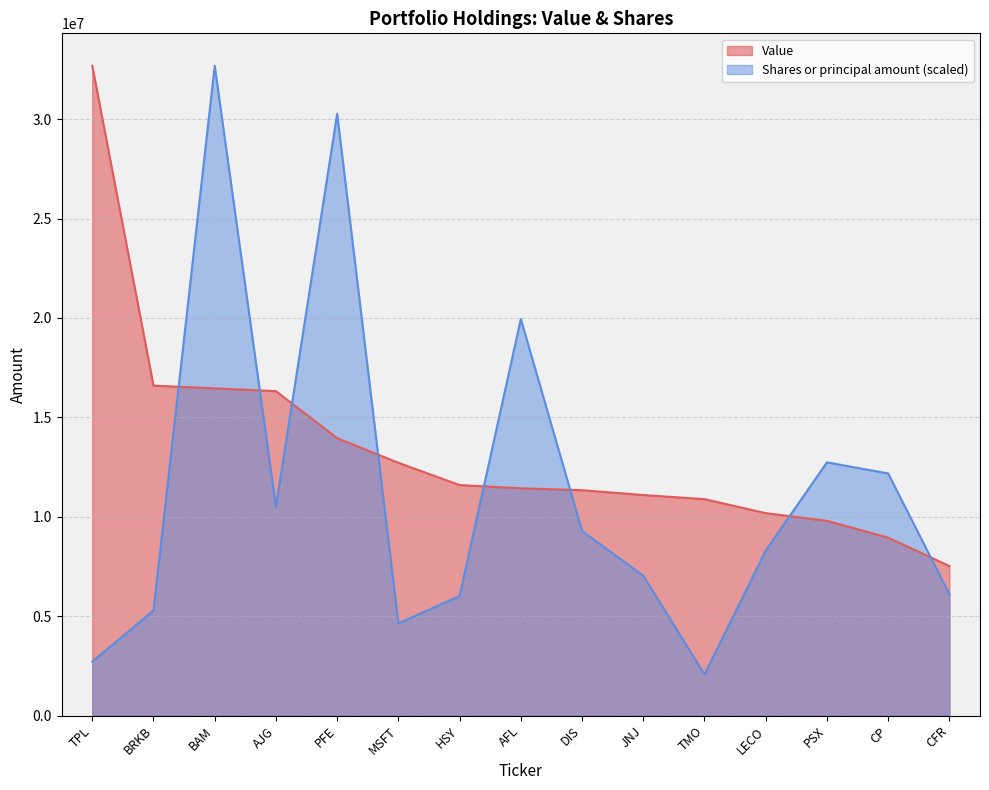

What is the sum of the Shares or principal amount values at JNJ and MSFT?

11664202.9